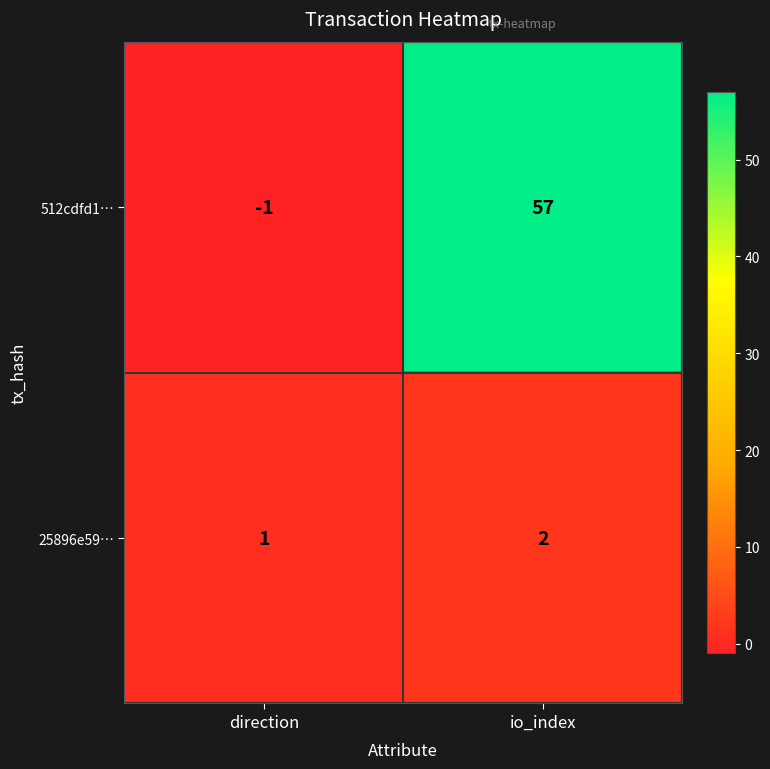

What is the greatest value displayed?

57